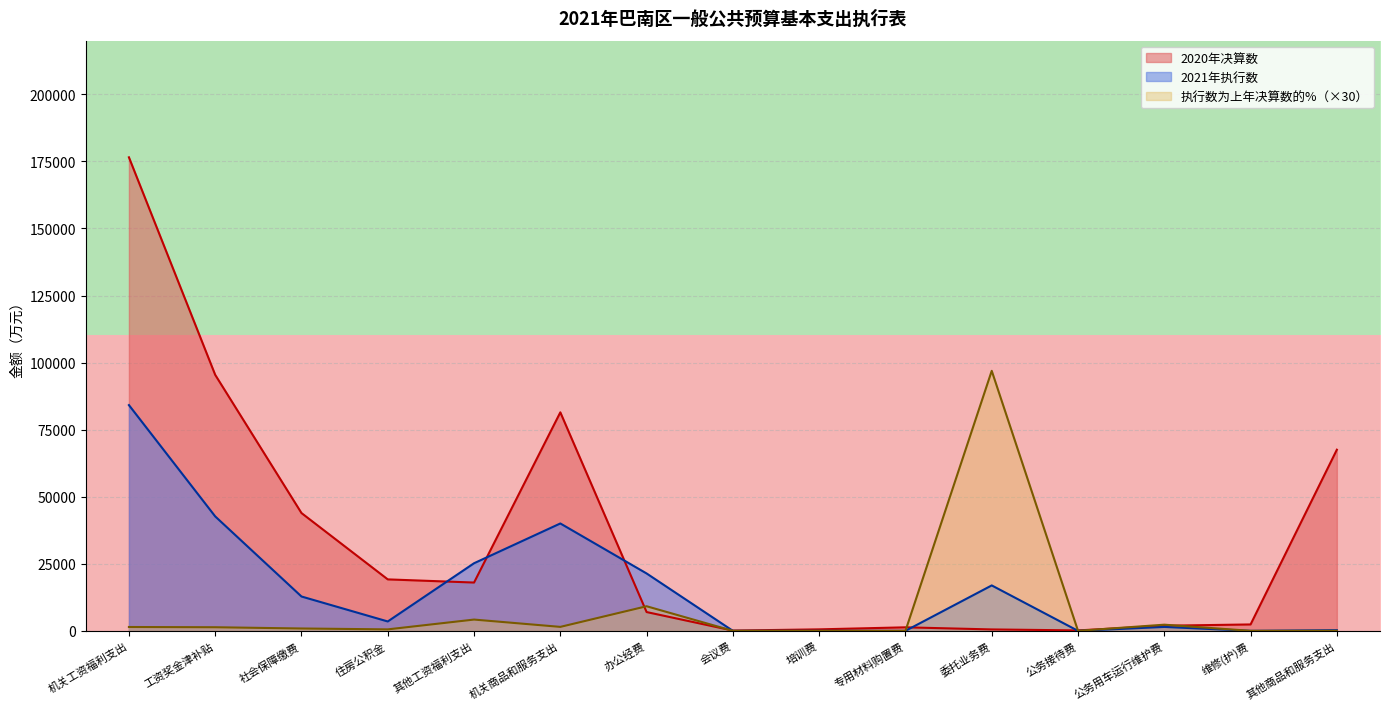

The 执行数为上年决算数的%（×30） series shows 96927.6 at 委托业务费. True or false?

True